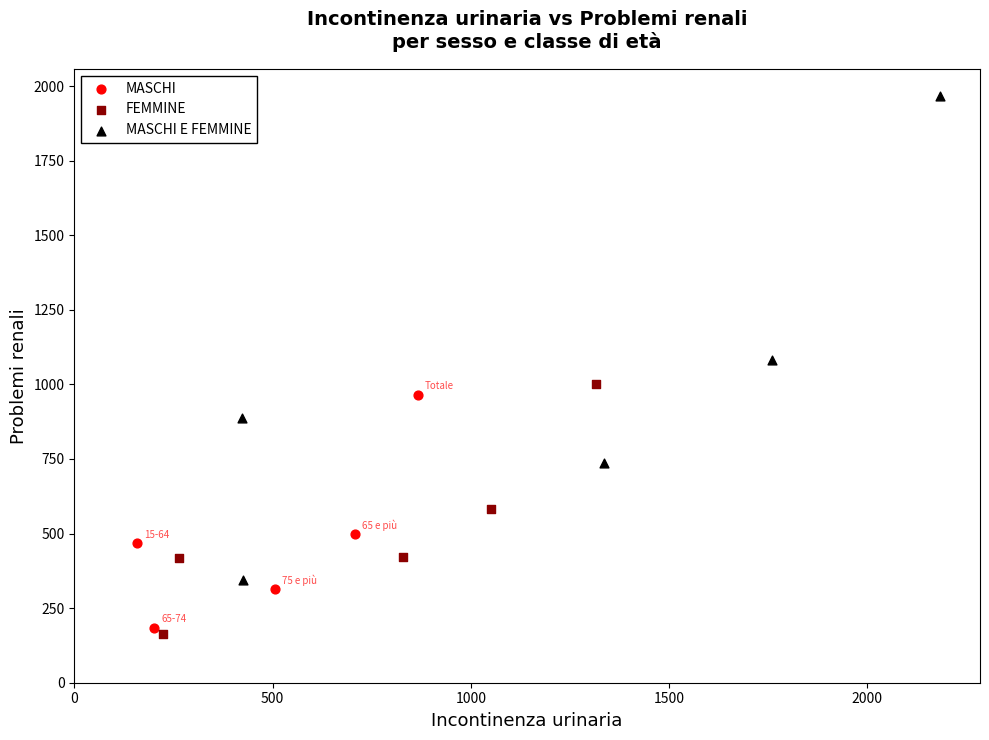

Which series has the largest Y range (max minus min)?

MASCHI E FEMMINE